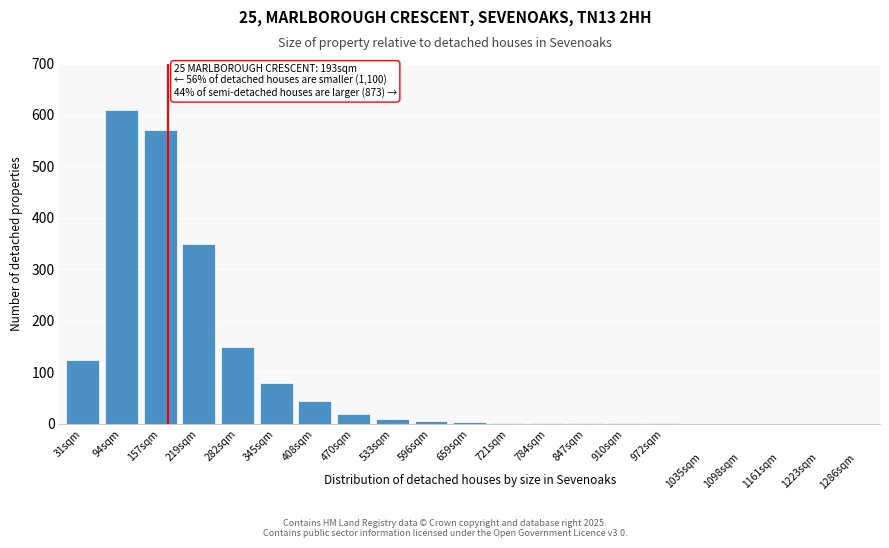

Where is the data nearest to the value 305?

219sqm